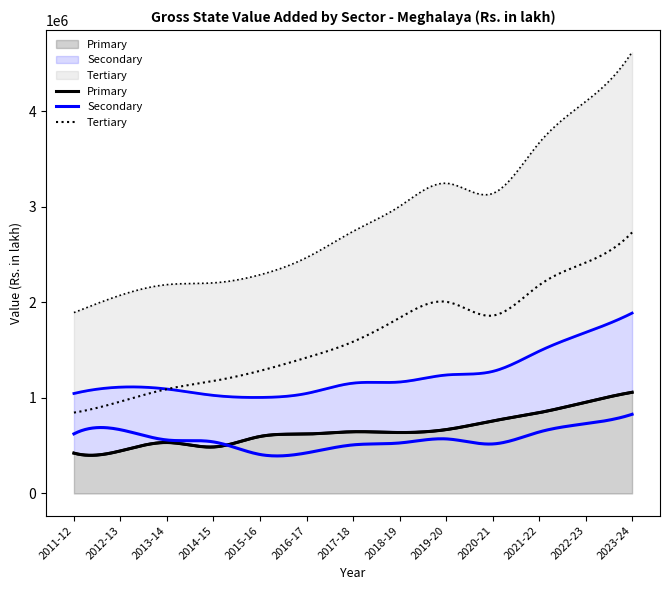

True or false: Primary and Tertiary cross at least once.

False